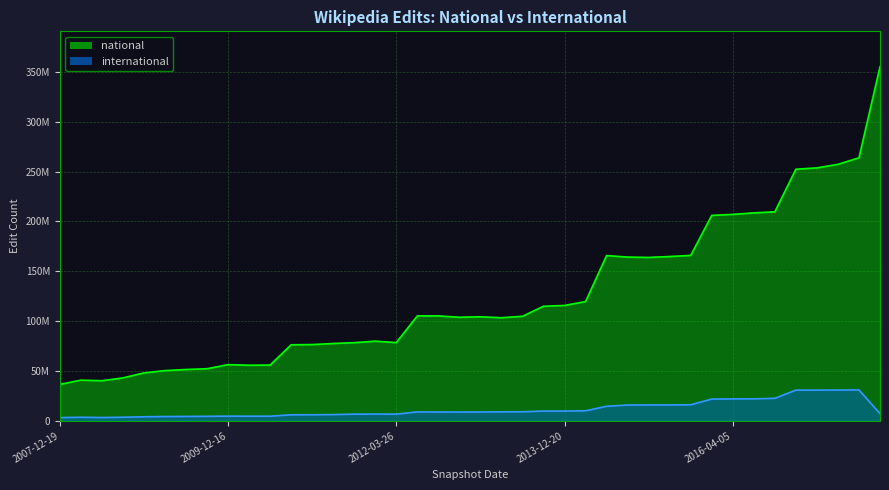

Between 2013-02-20 and 2016-04-05, which series saw the biggest shift?

national